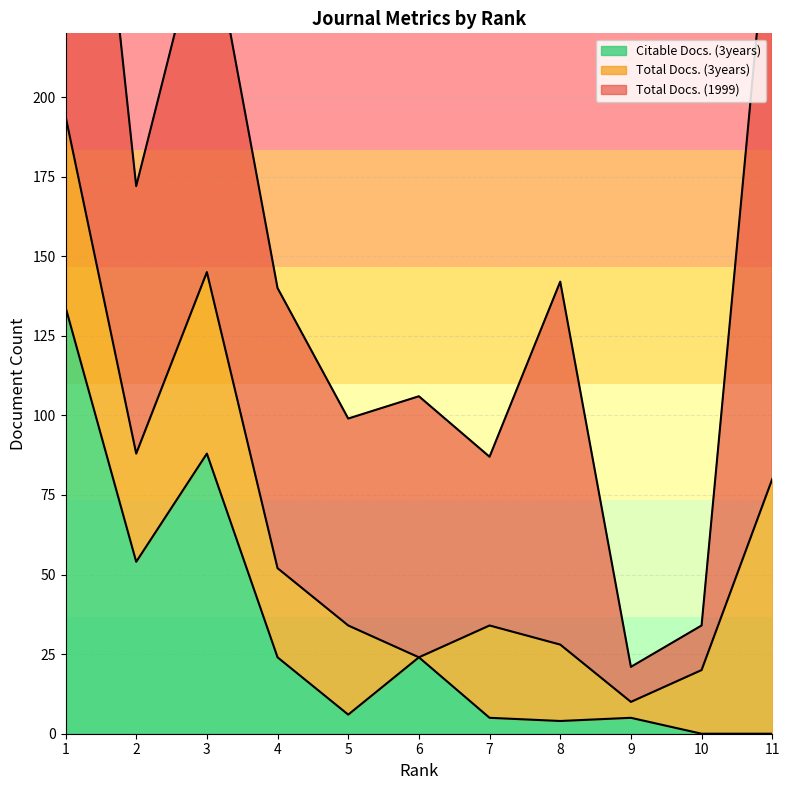

True or false: Citable Docs. (3years) has a value of 0 at 11.

True